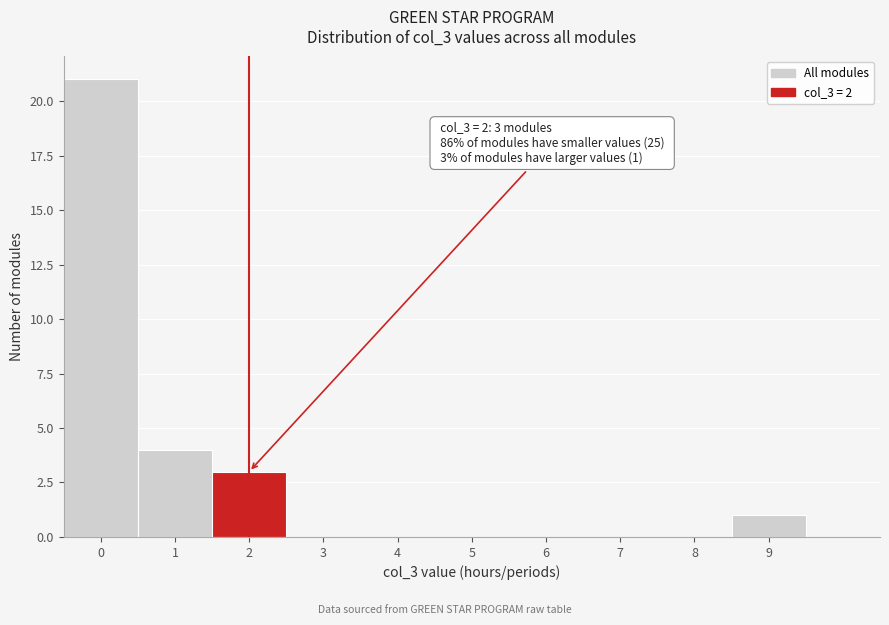

Which range on the x-axis has the tallest bar?

-0.5 to 0.5